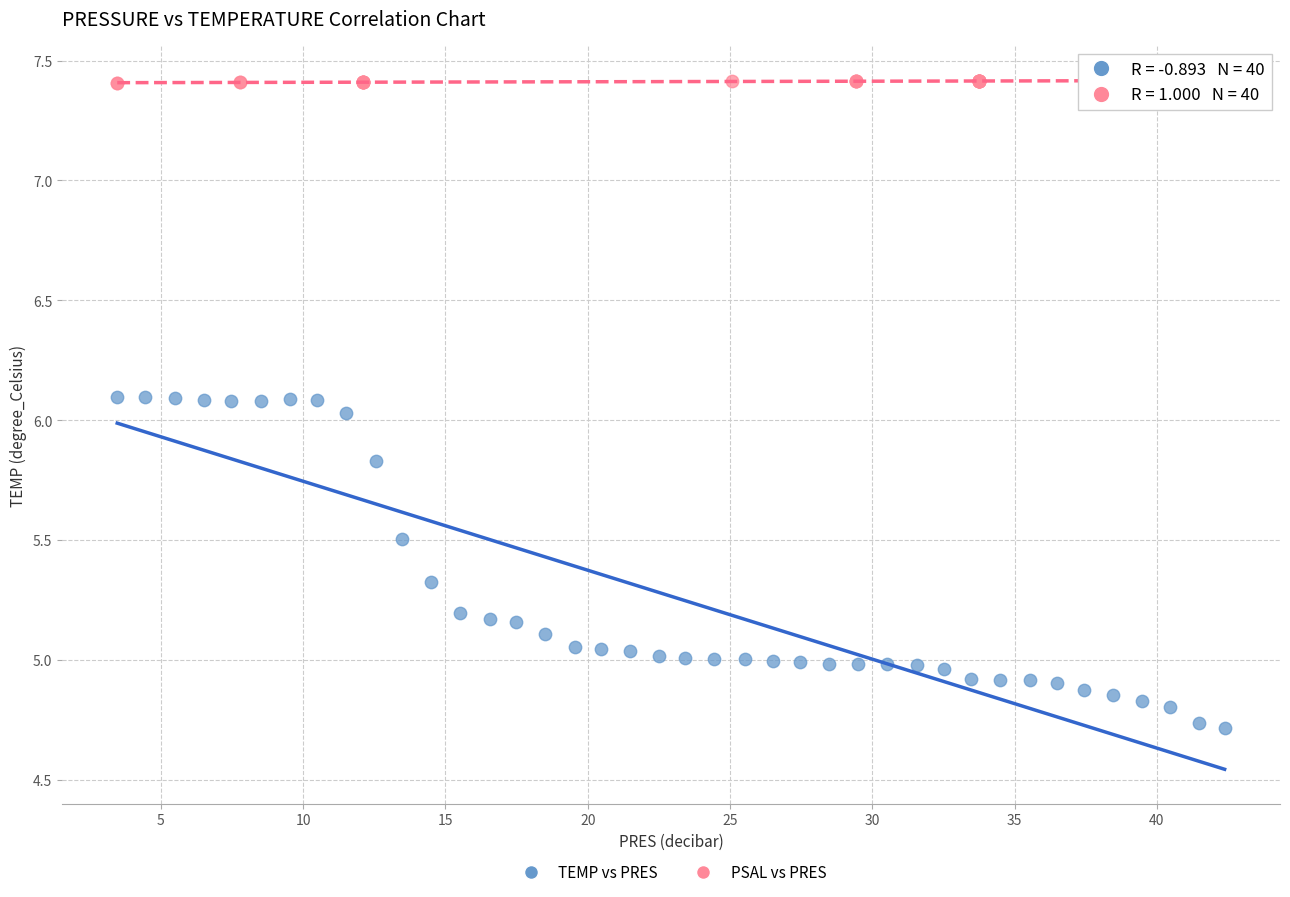

Which series reaches the maximum Y coordinate?

PSAL vs PRES